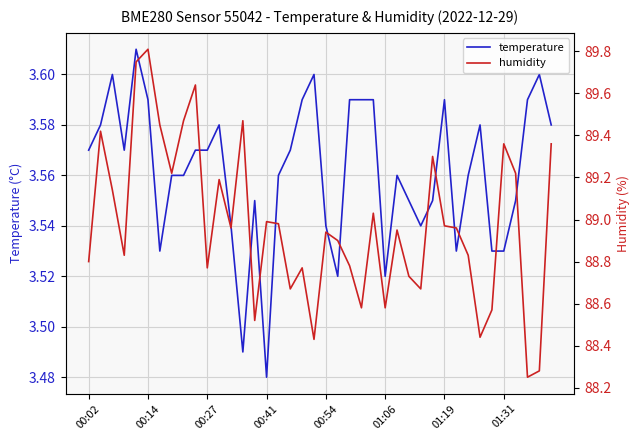

Is it true that temperature equals 1.6 at 27?

False